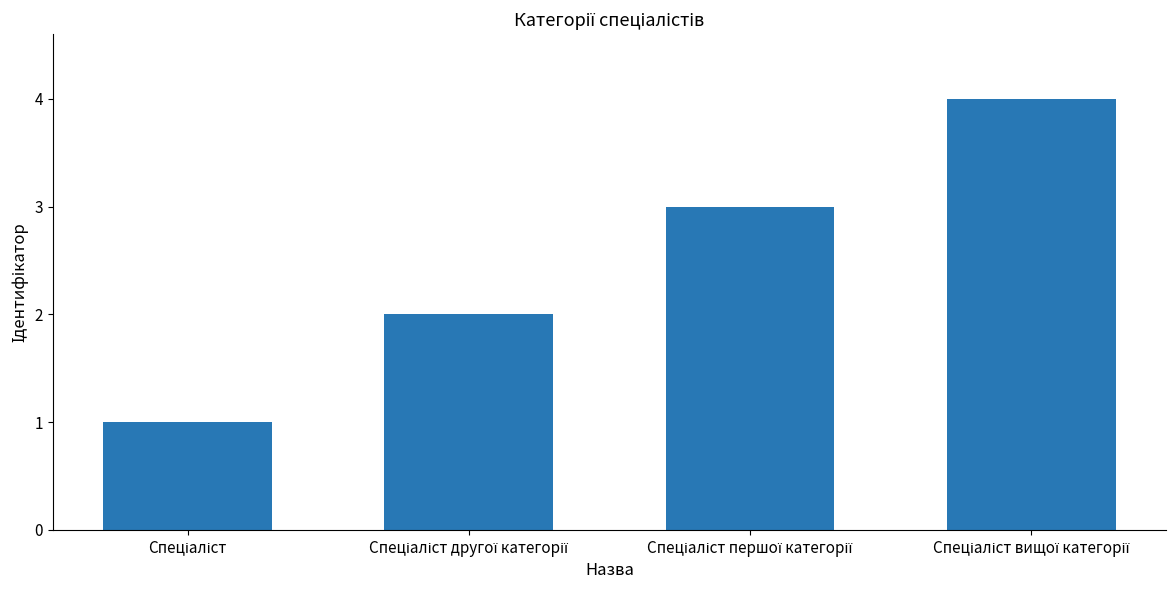

Count the number of data series in this chart.

1